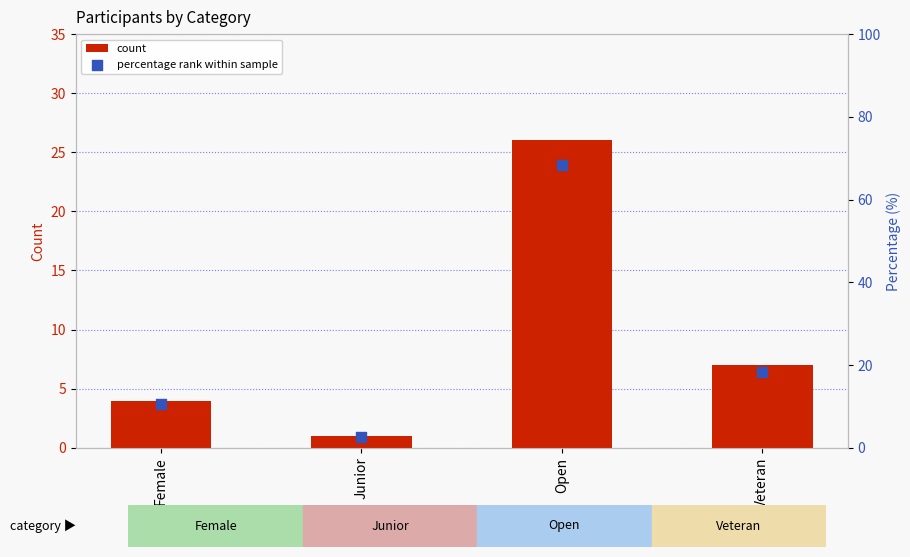

Which series has the largest total across all categories?

percentage rank within sample